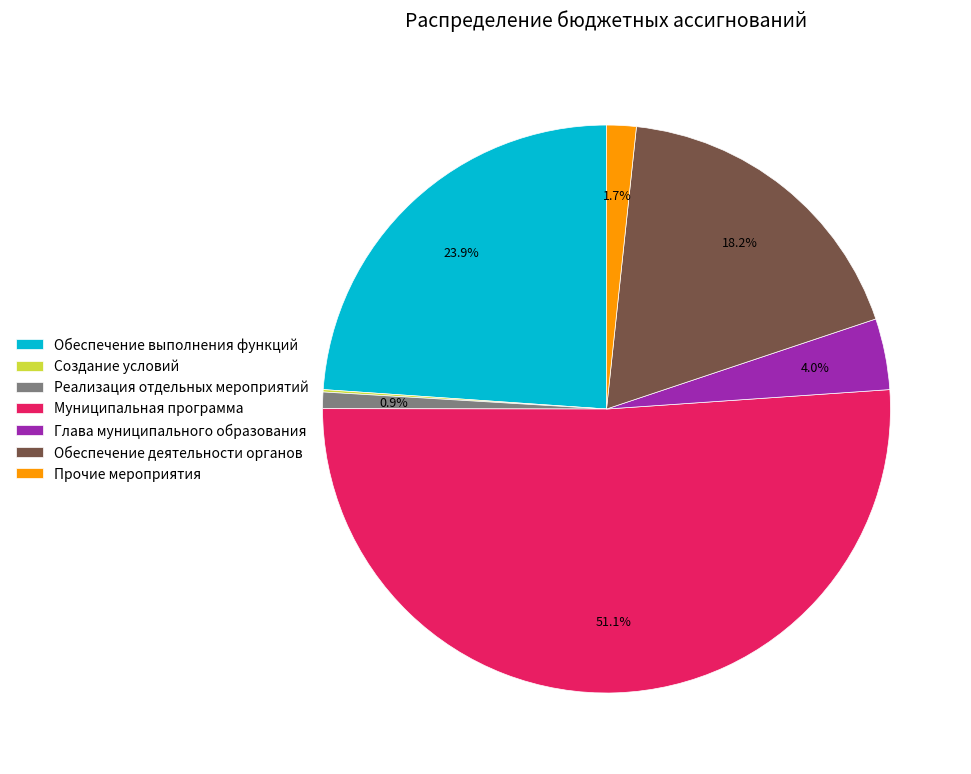

Does Муниципальная программа account for over 50% of the chart?

Yes